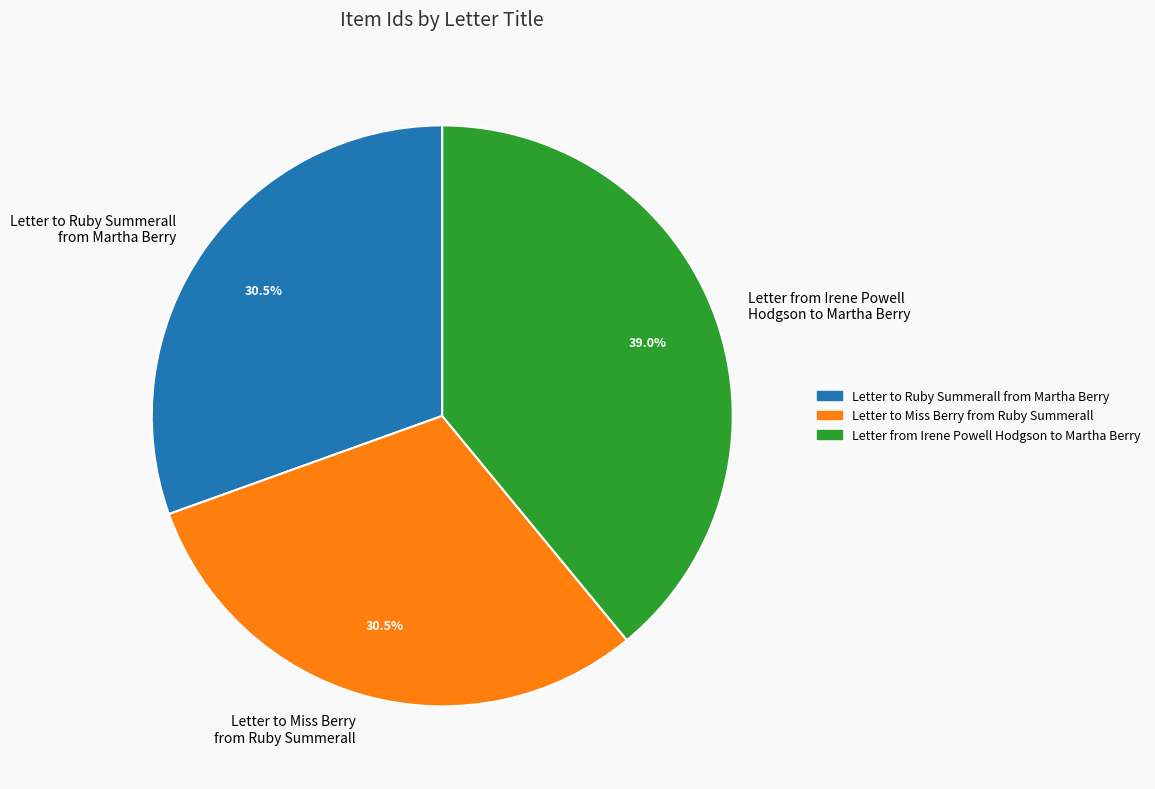

Count the number of slices in the pie.

3